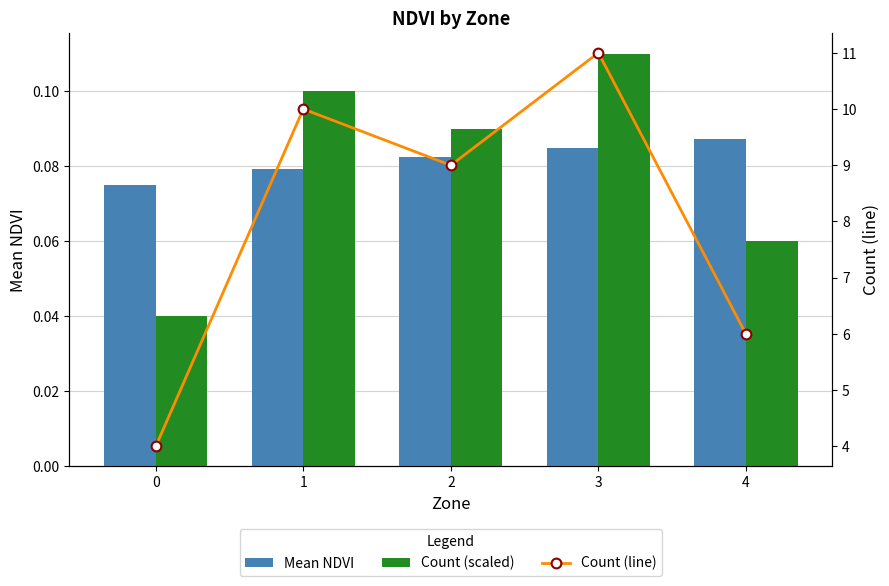

True or false: Mean NDVI has a value of 0.0 at 1.

False